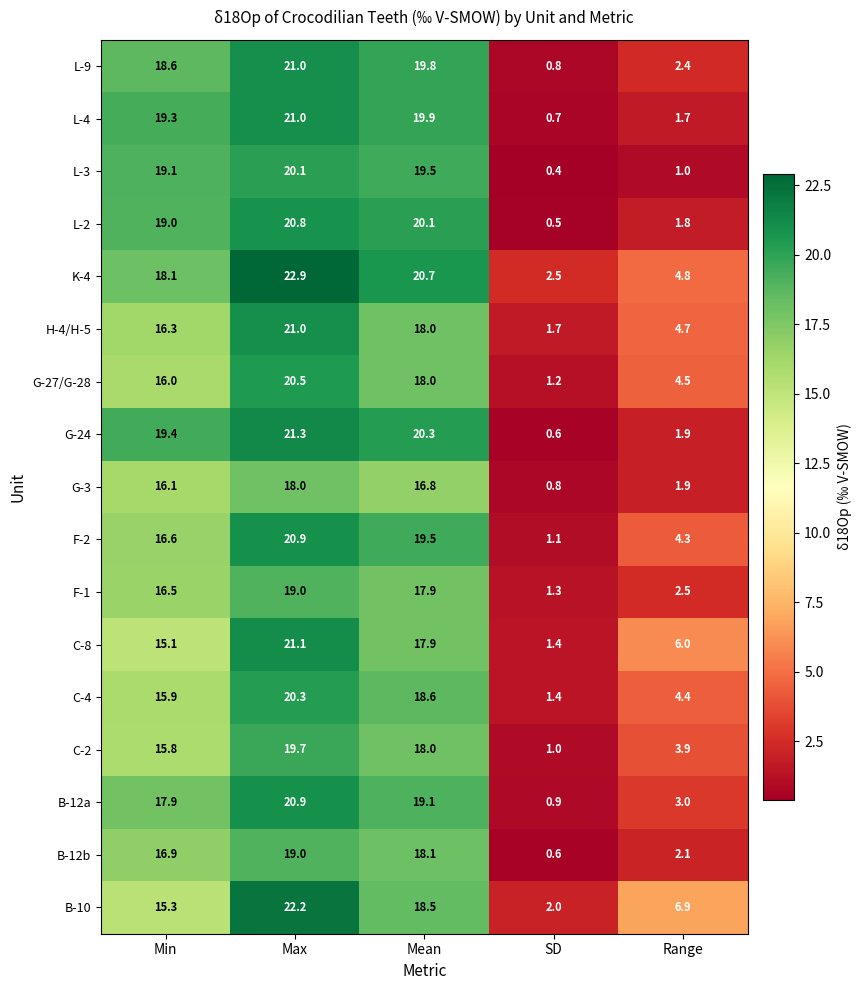

Is it true that G-24 equals 33.4 at Max?

False